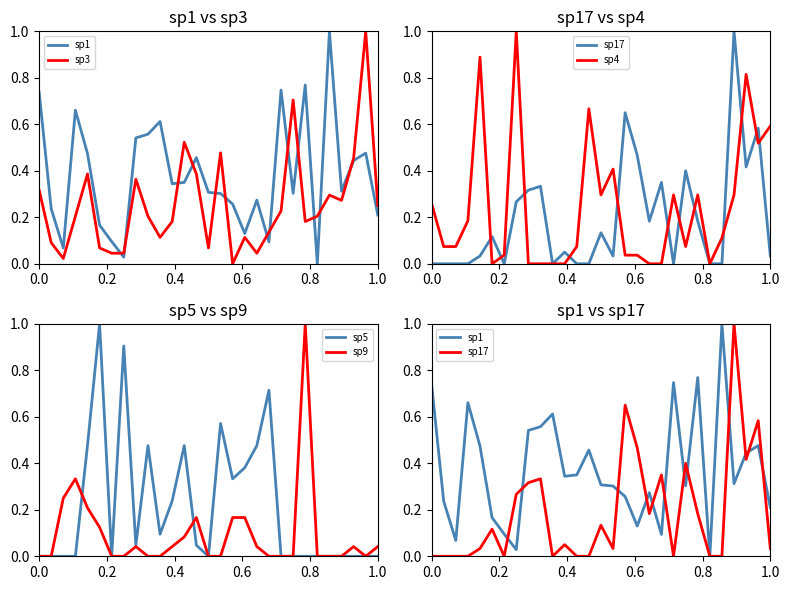

True or false: sp9 has a value of 0.0 at 0.0.

True